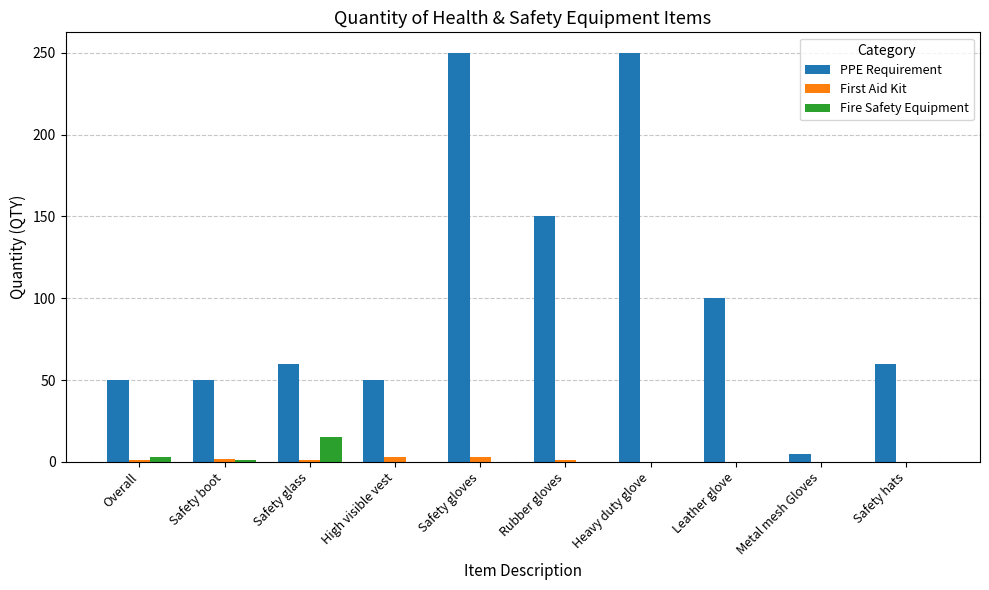

How many groups of bars are there?

10